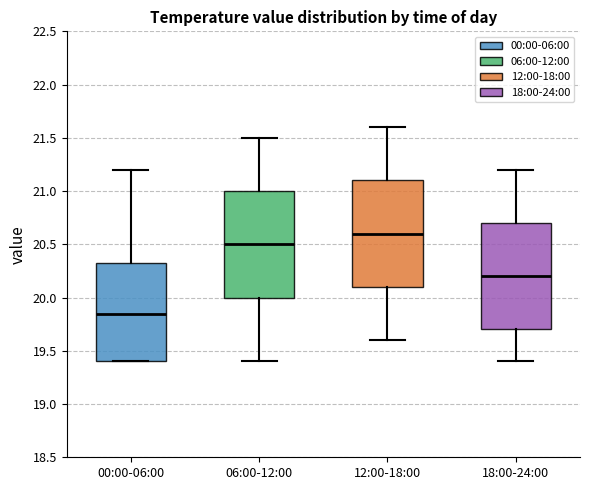

Which box's median line is the highest?

12:00-18:00